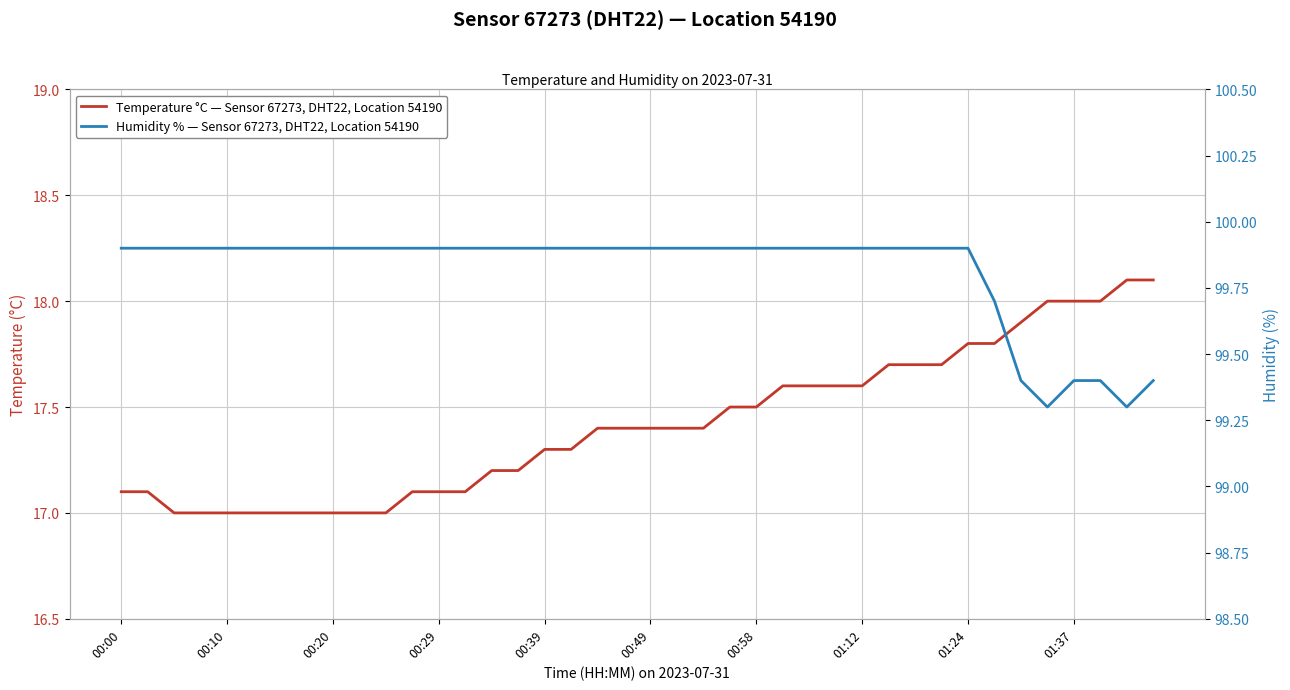

Between 00:10 and 35, which series saw the biggest shift?

Temperature °C — Sensor 67273, DHT22, Location 54190